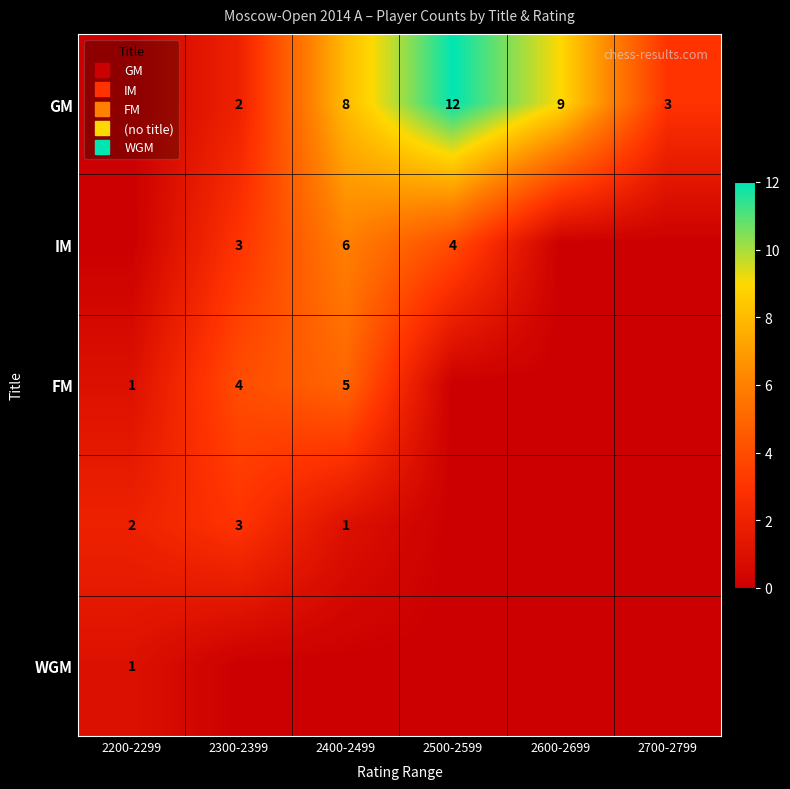

What is the maximum value for GM?

12